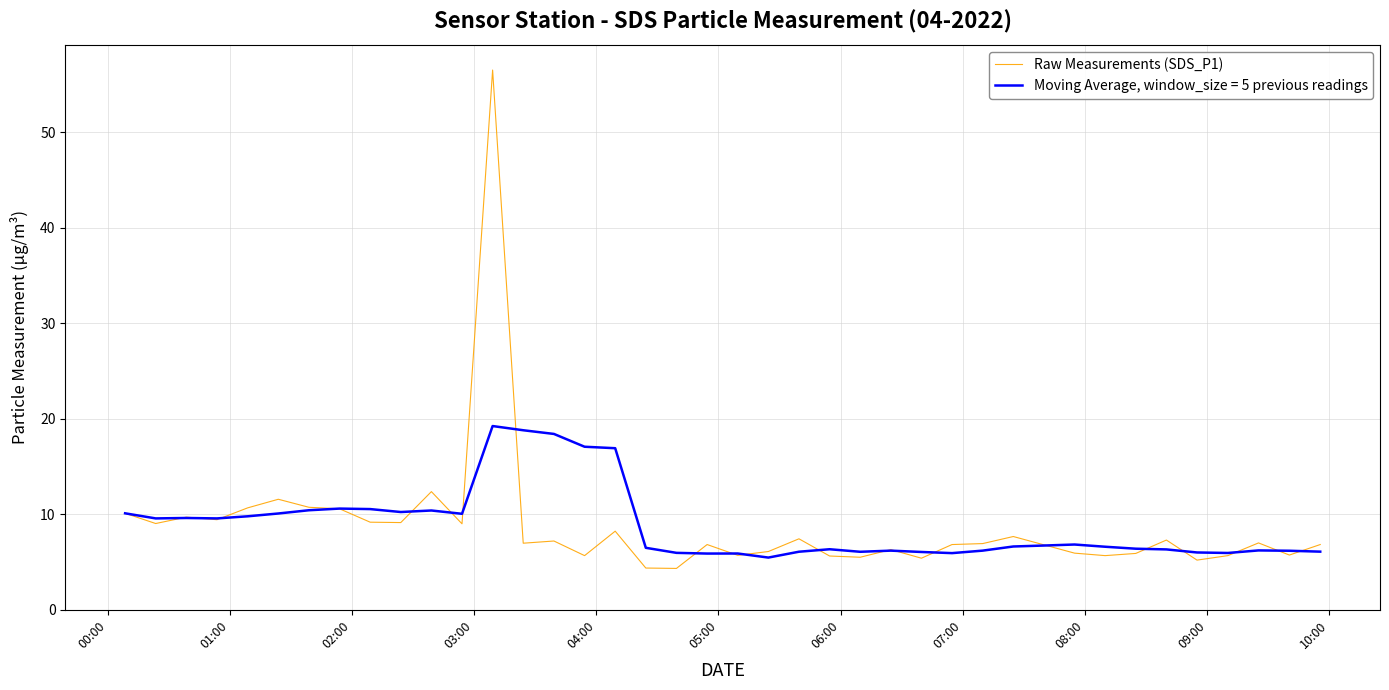

Which series has the largest range (max minus min)?

Raw Measurements (SDS_P1)